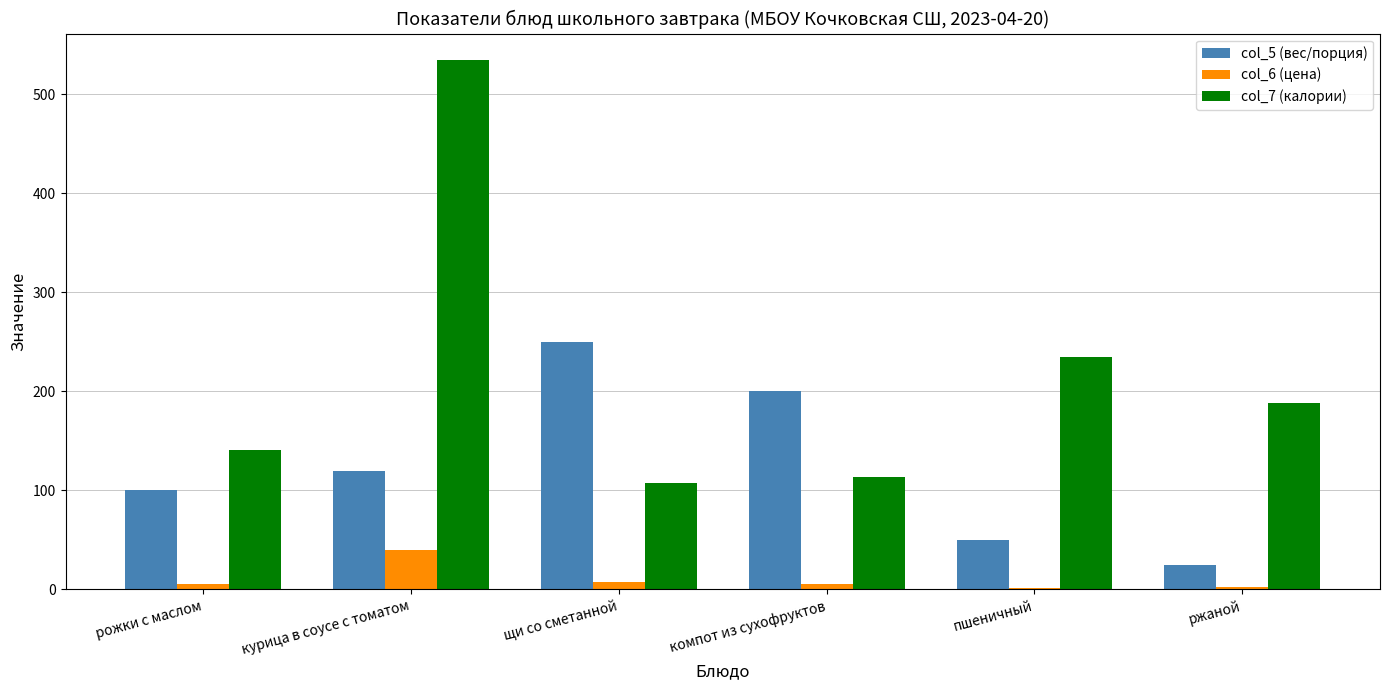

What is the value of the col_5 (вес/порция) bar at the 1st from the left?

100.0